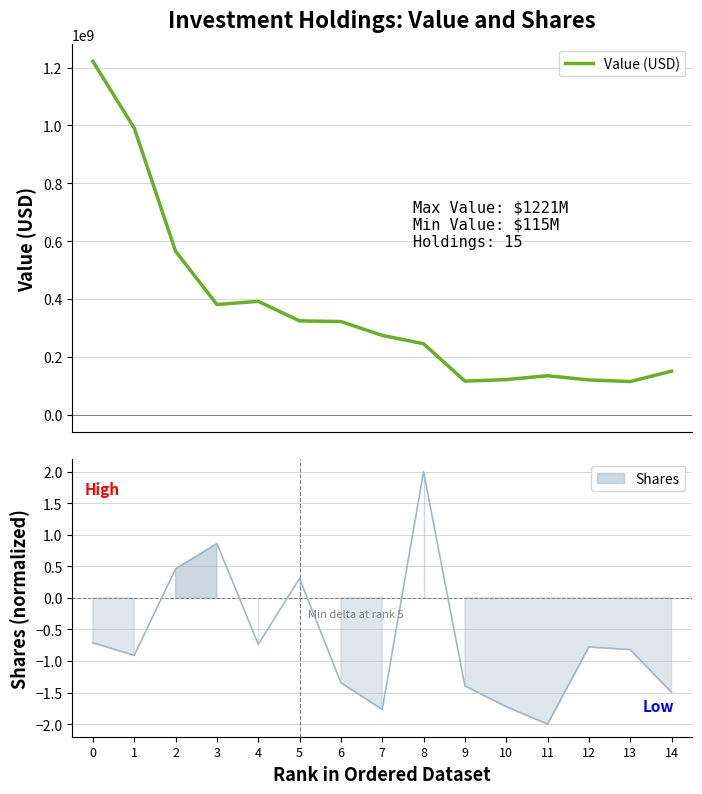

What value does the data have at 10, to the nearest 100?

121437000